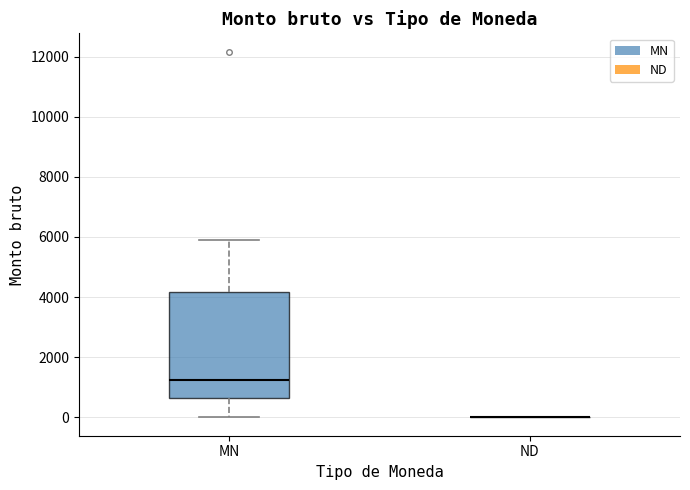

Which box is the tallest, from its lower edge to its upper edge?

MN